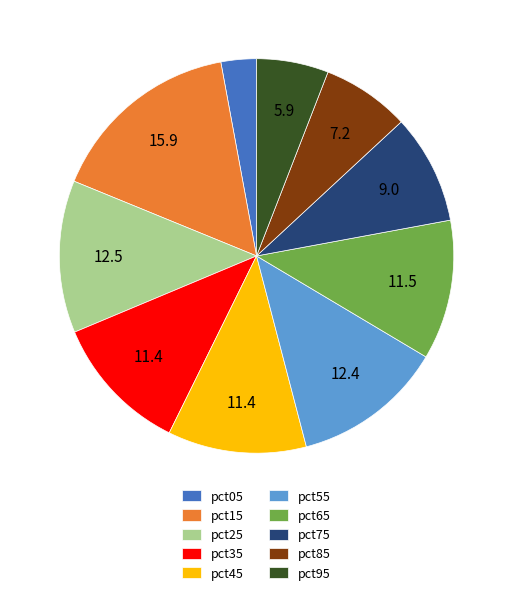

Does pct55 represent more than half of the total?

No